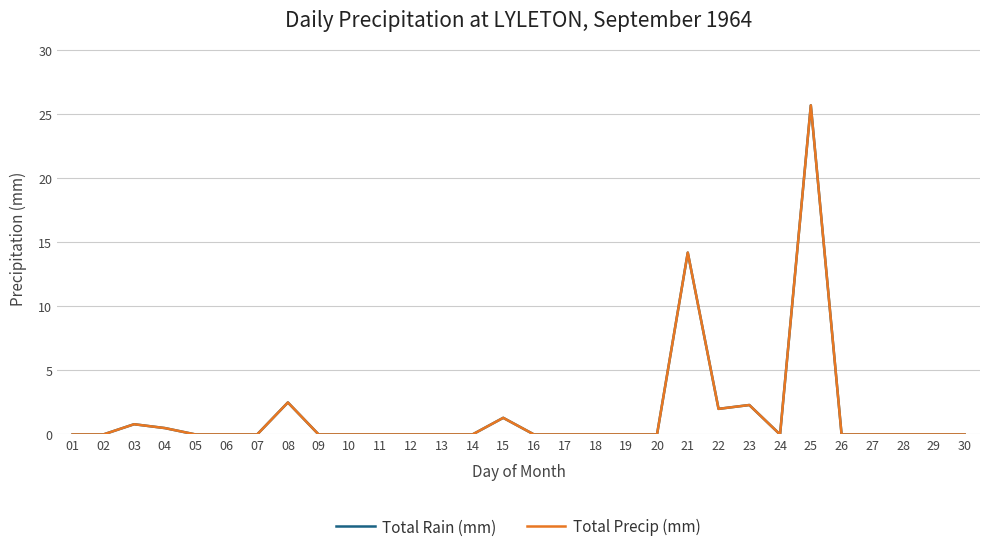

True or false: Total Precip (mm) and Total Rain (mm) intersect in this chart.

False